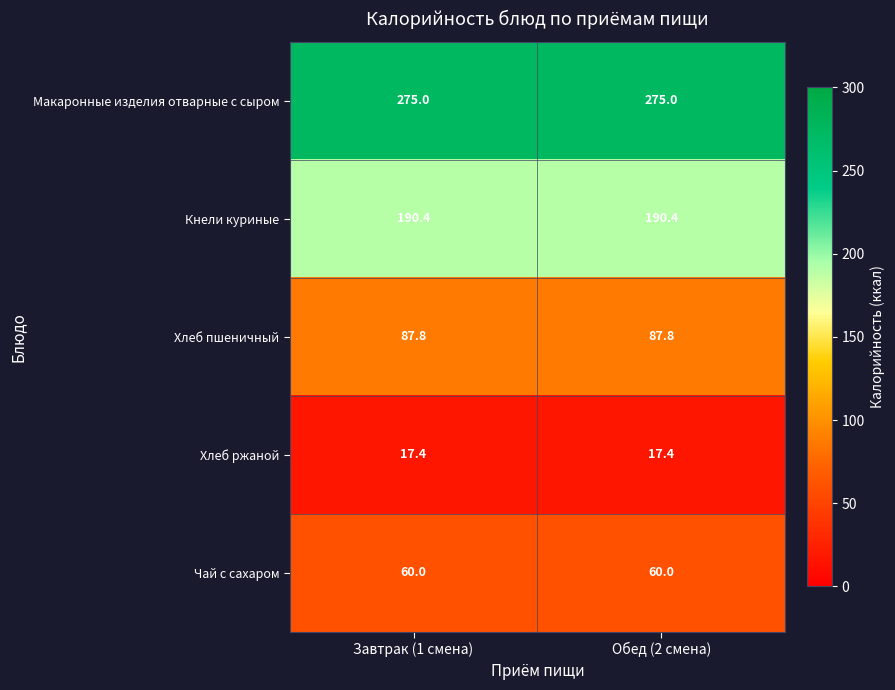

List the series in order of their peak value, highest first.

Макаронные изделия отварные с сыром, Кнели куриные, Хлеб пшеничный, Чай с сахаром, Хлеб ржаной